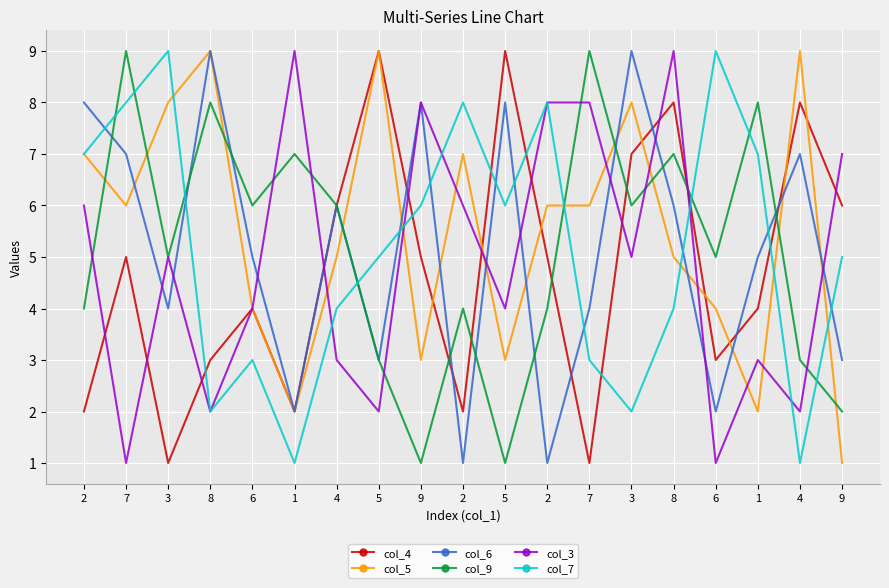

Which series has the largest total across all categories?

col_5